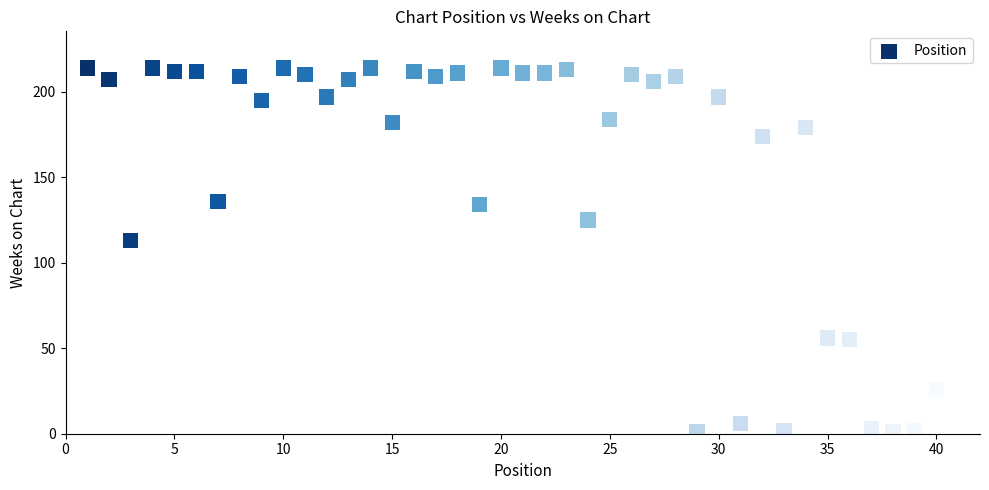

What is the range of X values (max minus min)?

39